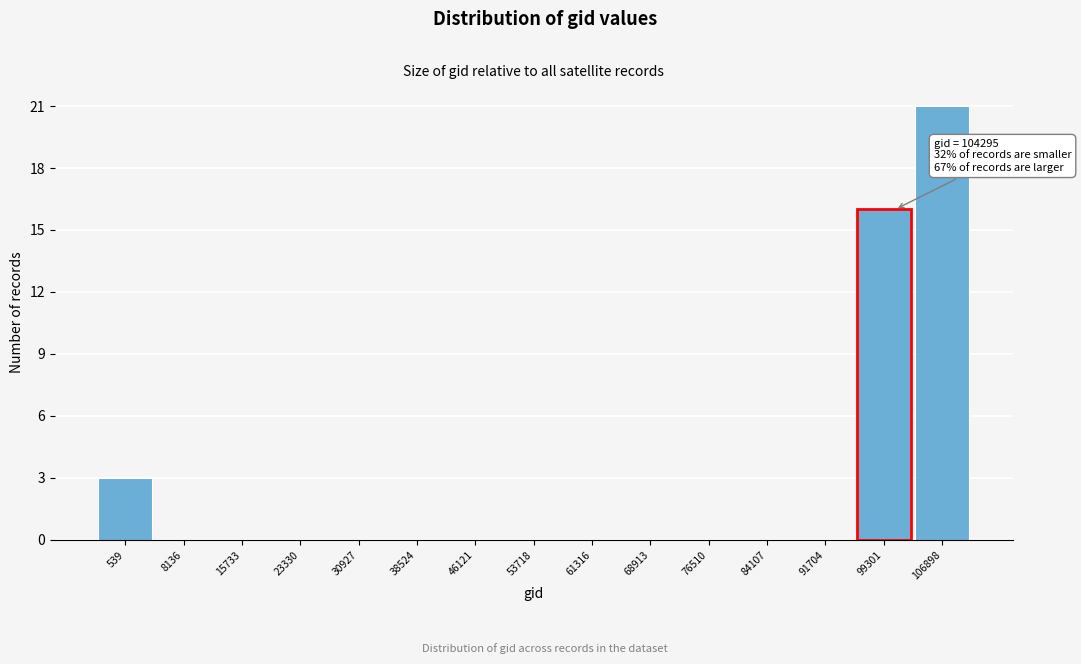

Reading right to left, what are all the values shown in this chart?

106898=21	99301=16	91704=0	84107=0	76510=0	68913=0	61316=0	53718=0	46121=0	38524=0	30927=0	23330=0	15733=0	8136=0	539=3